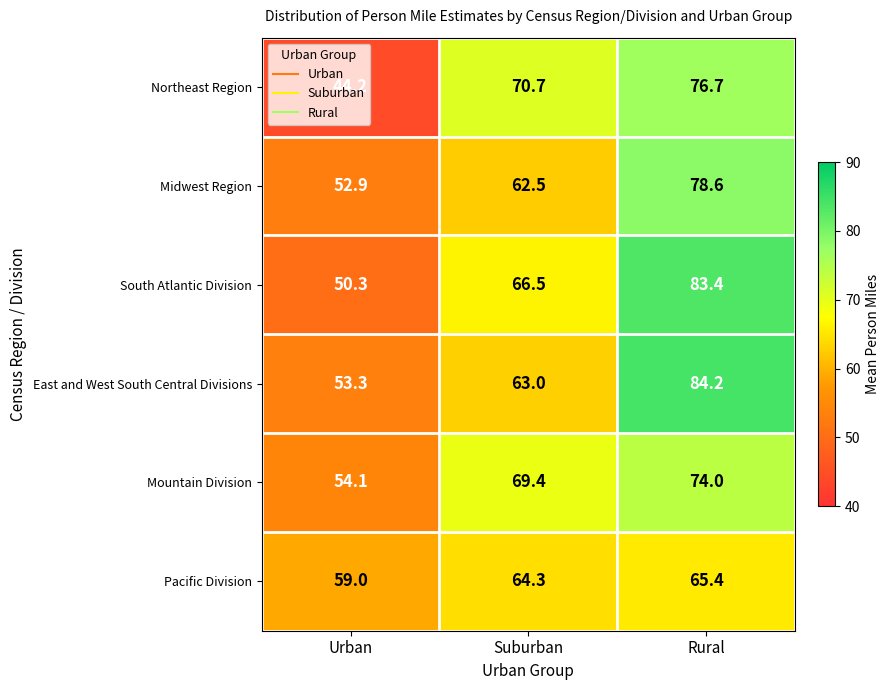

Is the value of South Atlantic Division at Rural greater than the value of Midwest Region at Suburban?

Yes